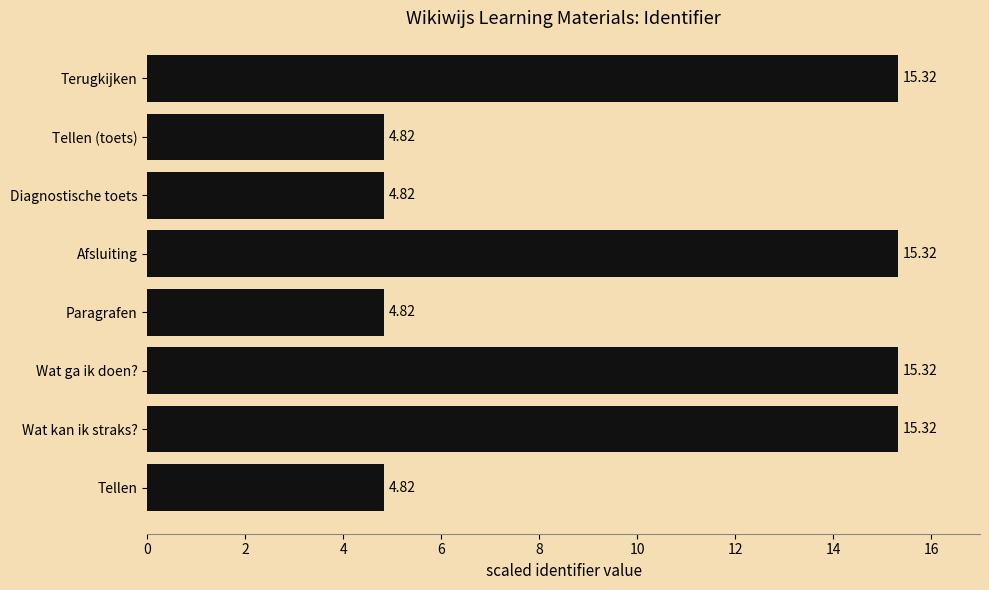

What is the greatest value displayed?

15.3